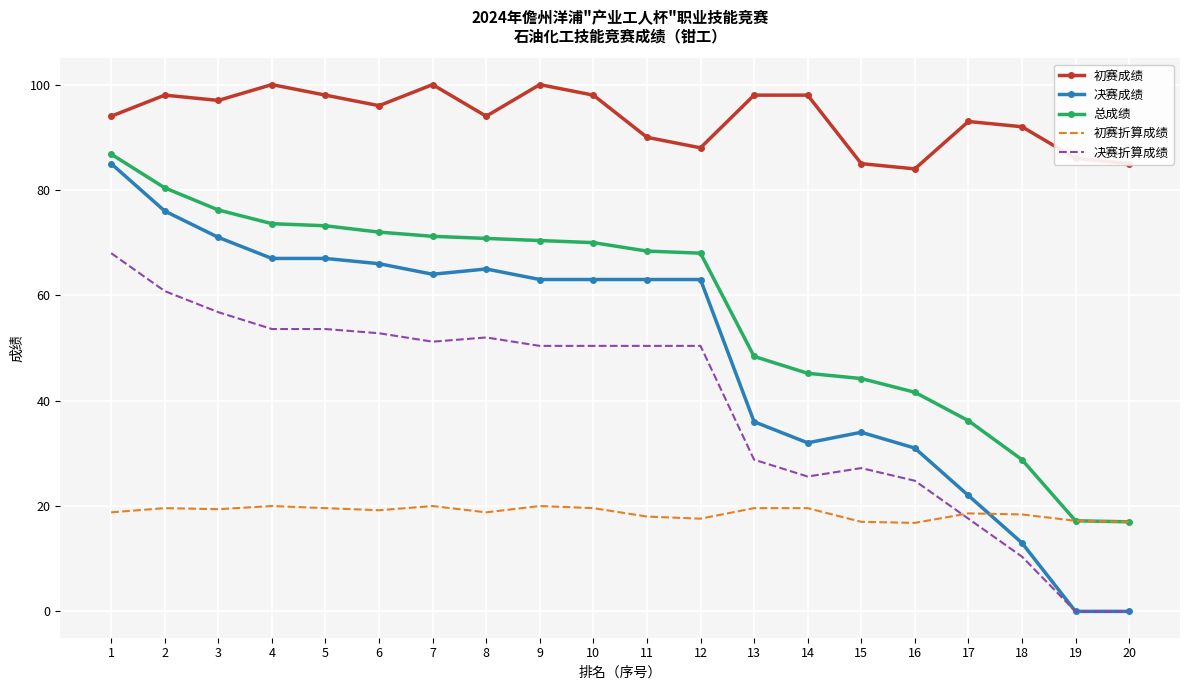

True or false: 总成绩 and 初赛成绩 cross at least once.

False